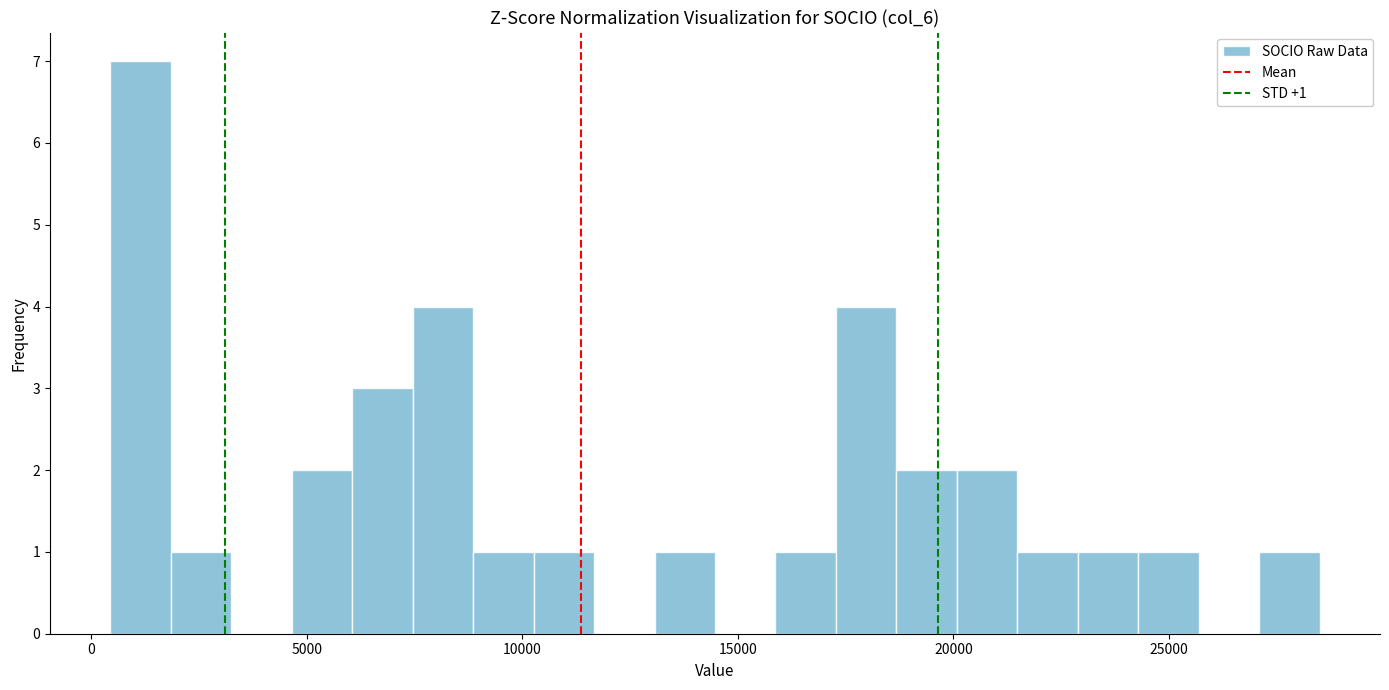

Read against the x-axis, roughly where is the centre of the tallest bar?

1000